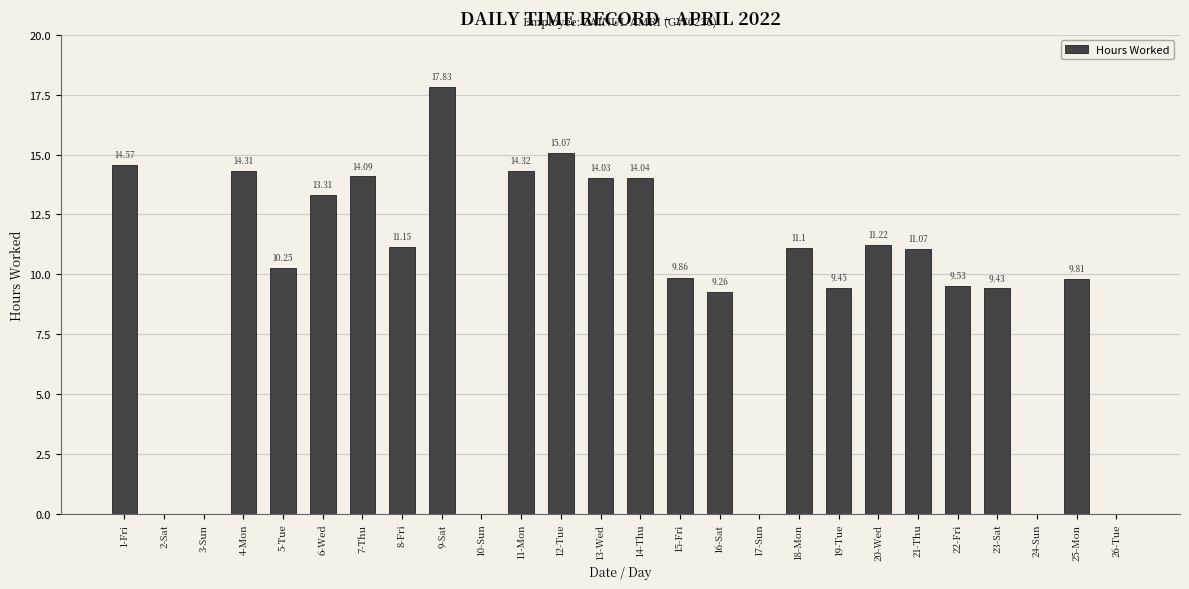

What is the sum of the values at 12-Tue and 15-Fri?

24.9